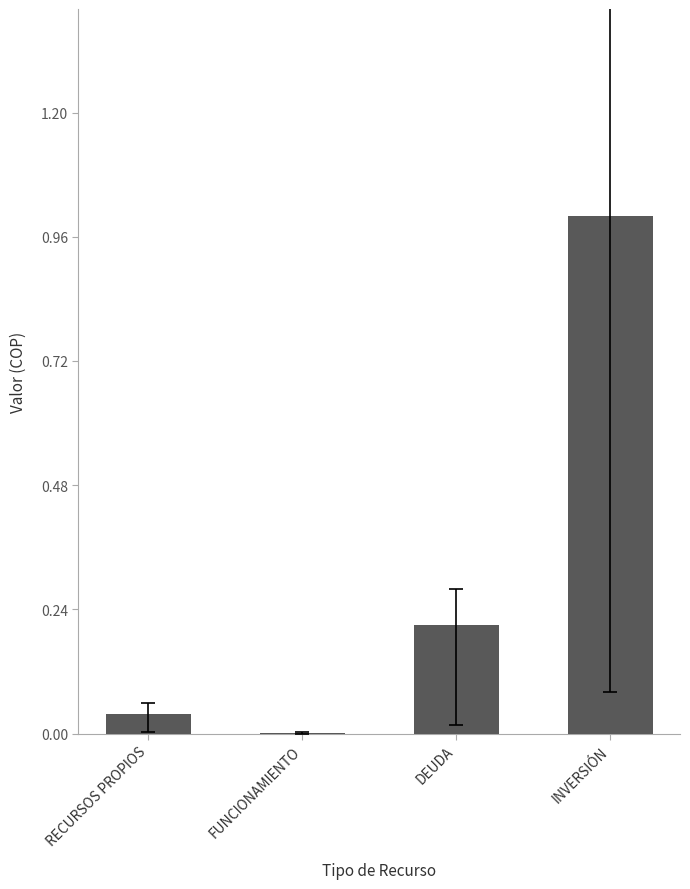

Which has a higher value, FUNCIONAMIENTO or RECURSOS PROPIOS?

RECURSOS PROPIOS